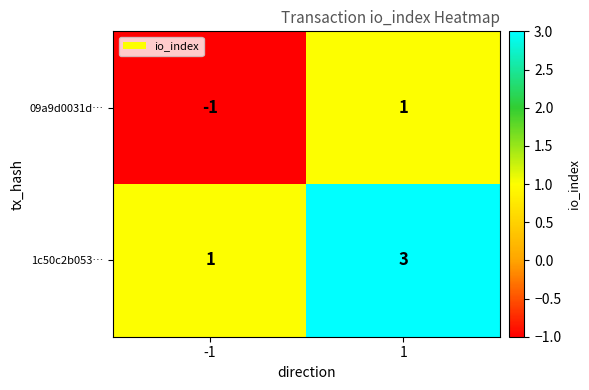

Rank the series by their average value, from highest to lowest.

1c50c2b053…, 09a9d0031d…